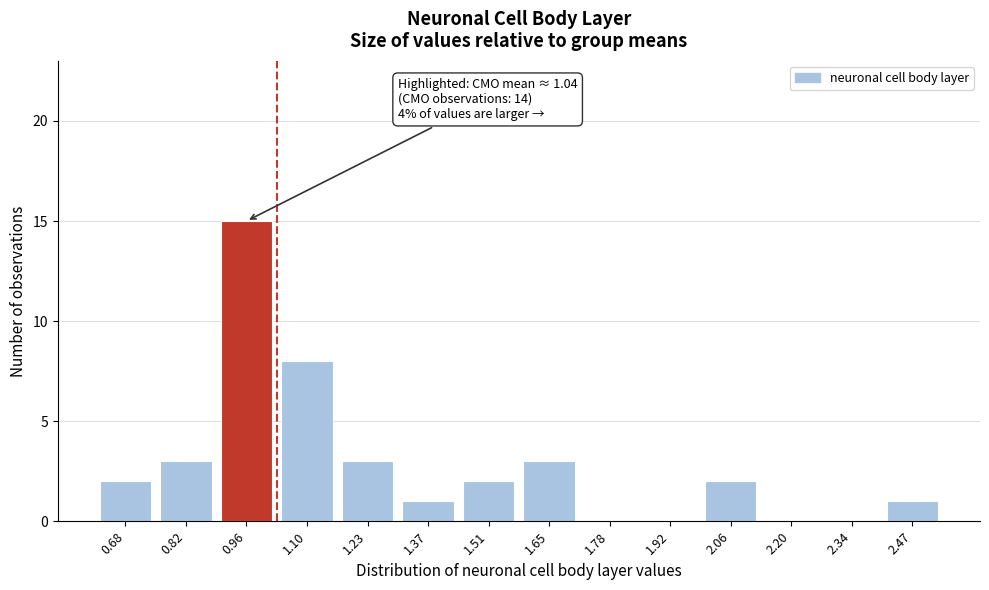

Reading right to left, extract all data points from this chart.

2.47=1	2.34=0	2.20=0	2.06=2	1.92=0	1.78=0	1.65=3	1.51=2	1.37=1	1.23=3	1.10=8	0.96=15	0.82=3	0.68=2